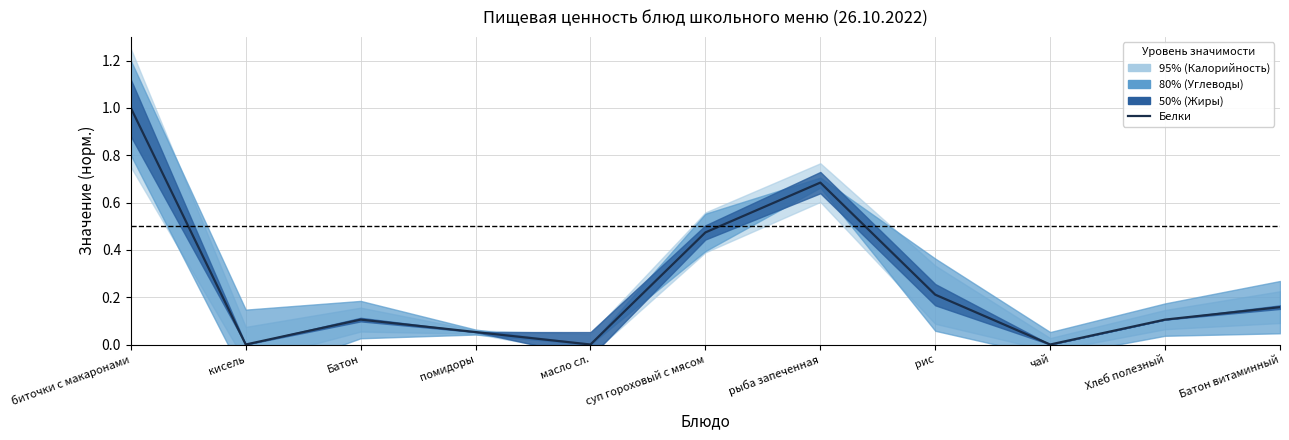

Does the chart display data point markers on the line(s)?

No